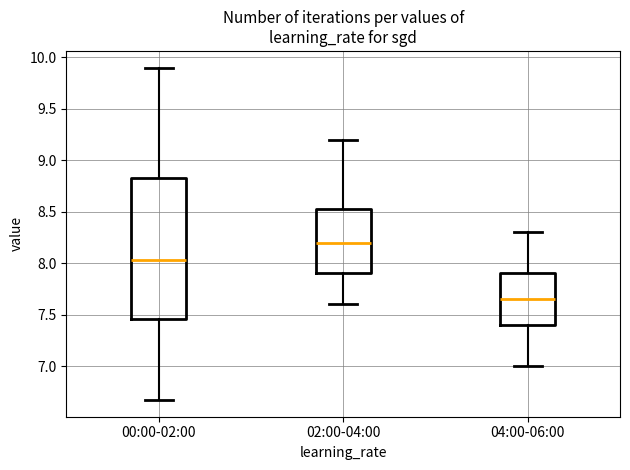

Which box is the tallest, from its lower edge to its upper edge?

00:00-02:00